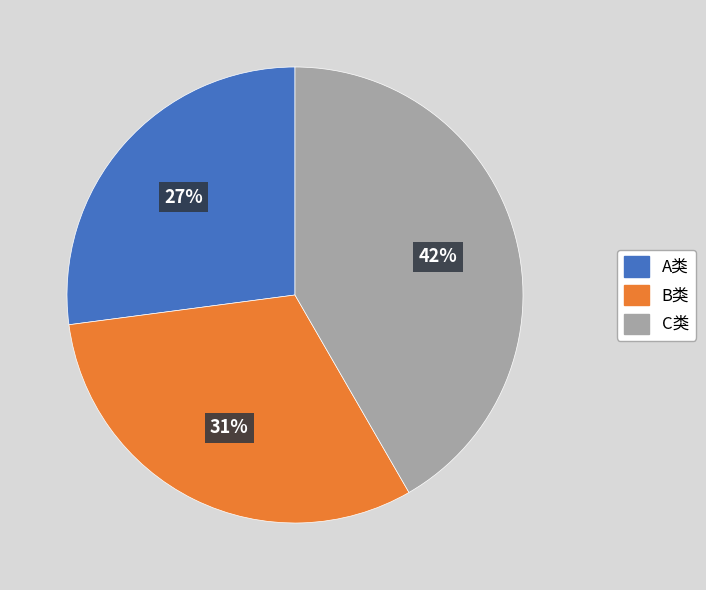

Which category has the biggest portion of the pie?

C类